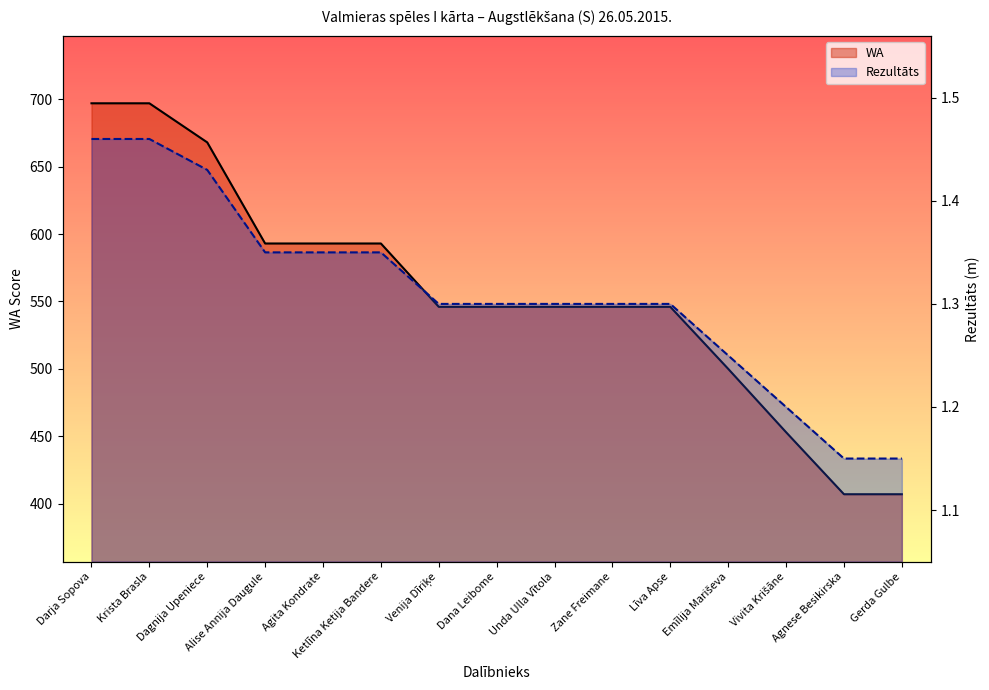

List the labels in order of WA value, largest first.

Darja Sopova, Krista Brasla, Dagnija Upeniece, Alise Annija Daugule, Agita Kondrate, Ketlīna Ketija Bandere, Venija Dīriķe, Dana Leibome, Unda Ulla Vītola, Zane Freimane, Līva Apse, Emīlija Mariševa, Vivita Krišāne, Agnese Besikirska, Gerda Gulbe